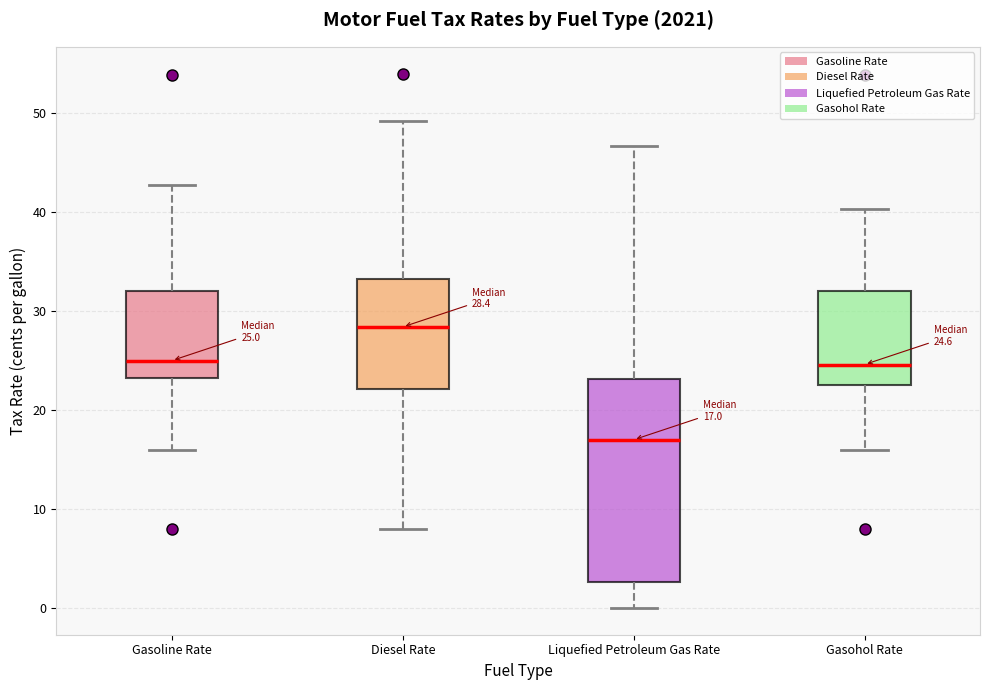

Which box is the tallest, from its lower edge to its upper edge?

Liquefied Petroleum Gas Rate